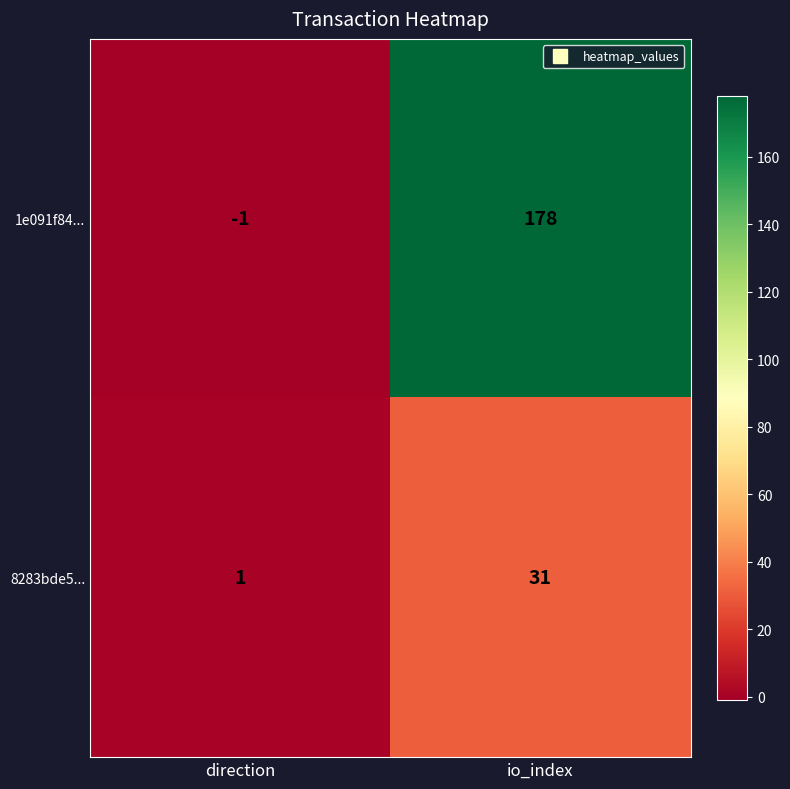

What is the spread (max minus min) of values at io_index?

147